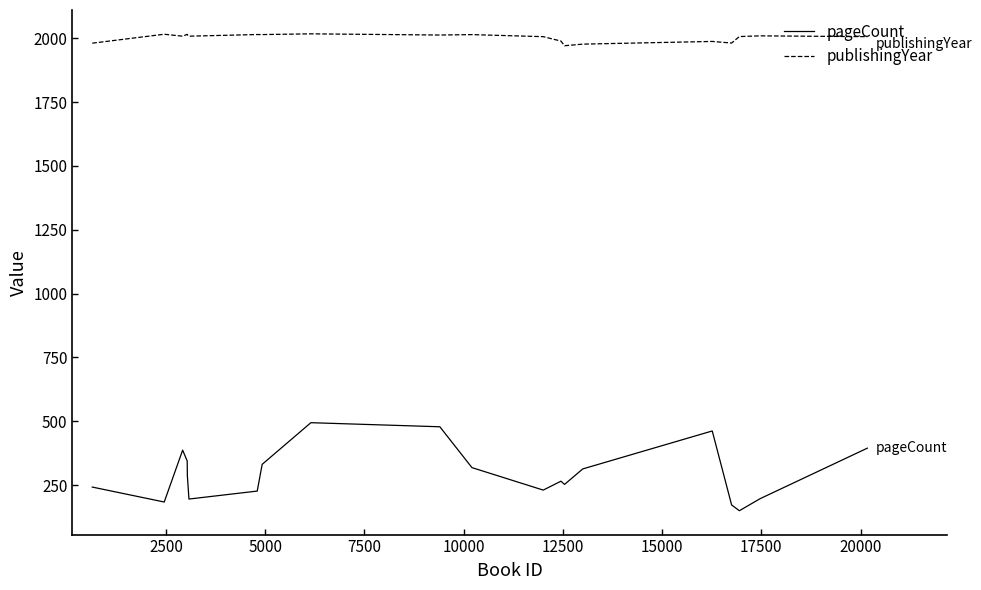

What is the lowest value of the publishingYear series?

1970.7